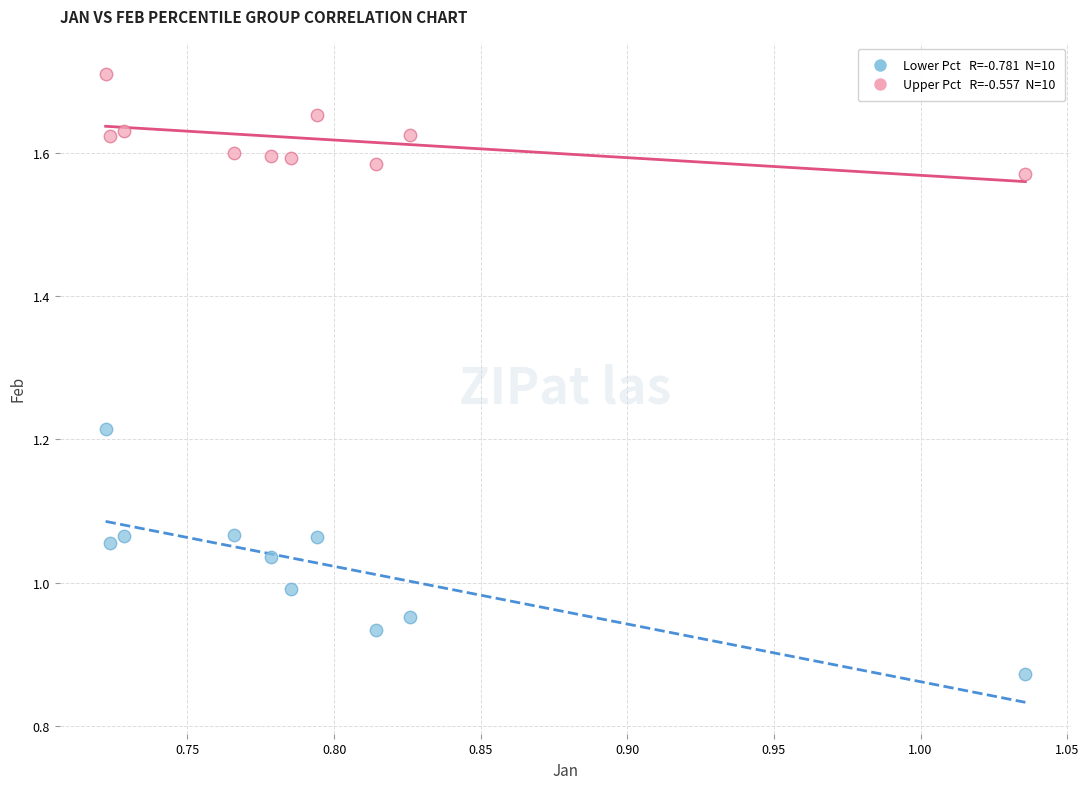

Across all data points, what is the range of X values (max minus min)?

0.3